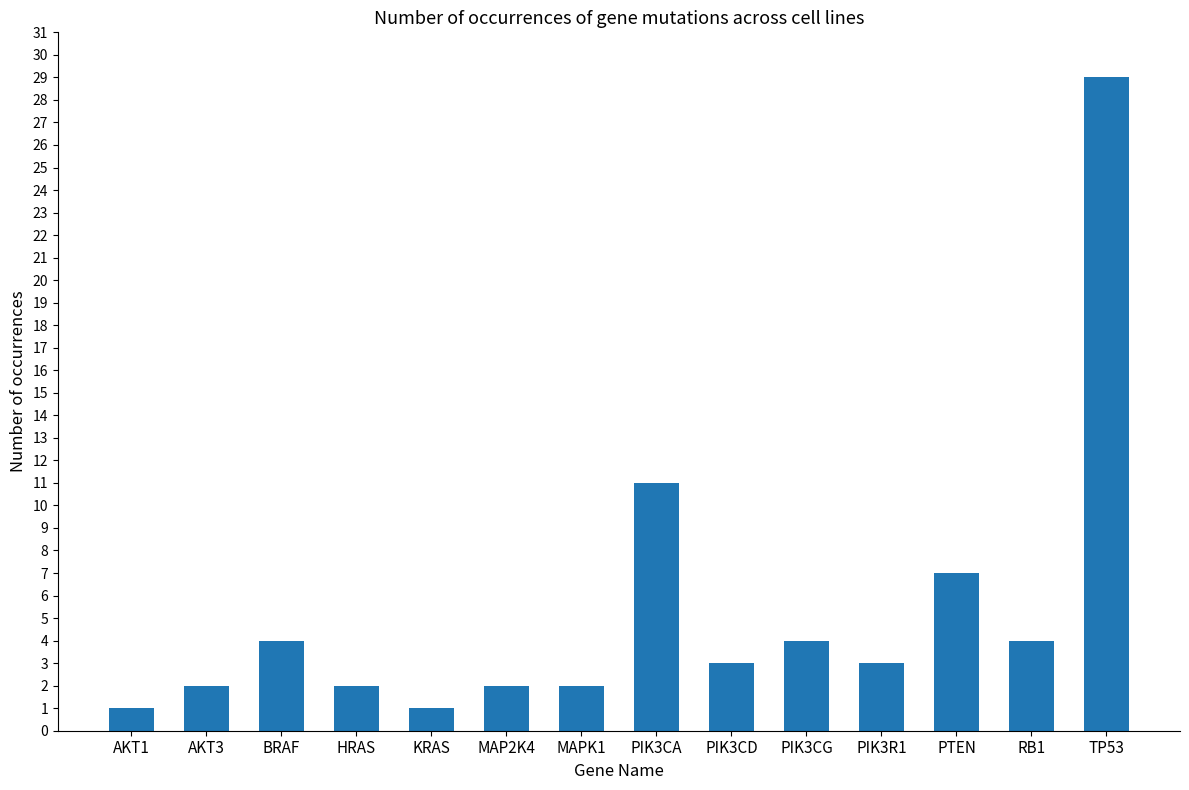

What is the change in value from PIK3CG to PIK3R1?

-1